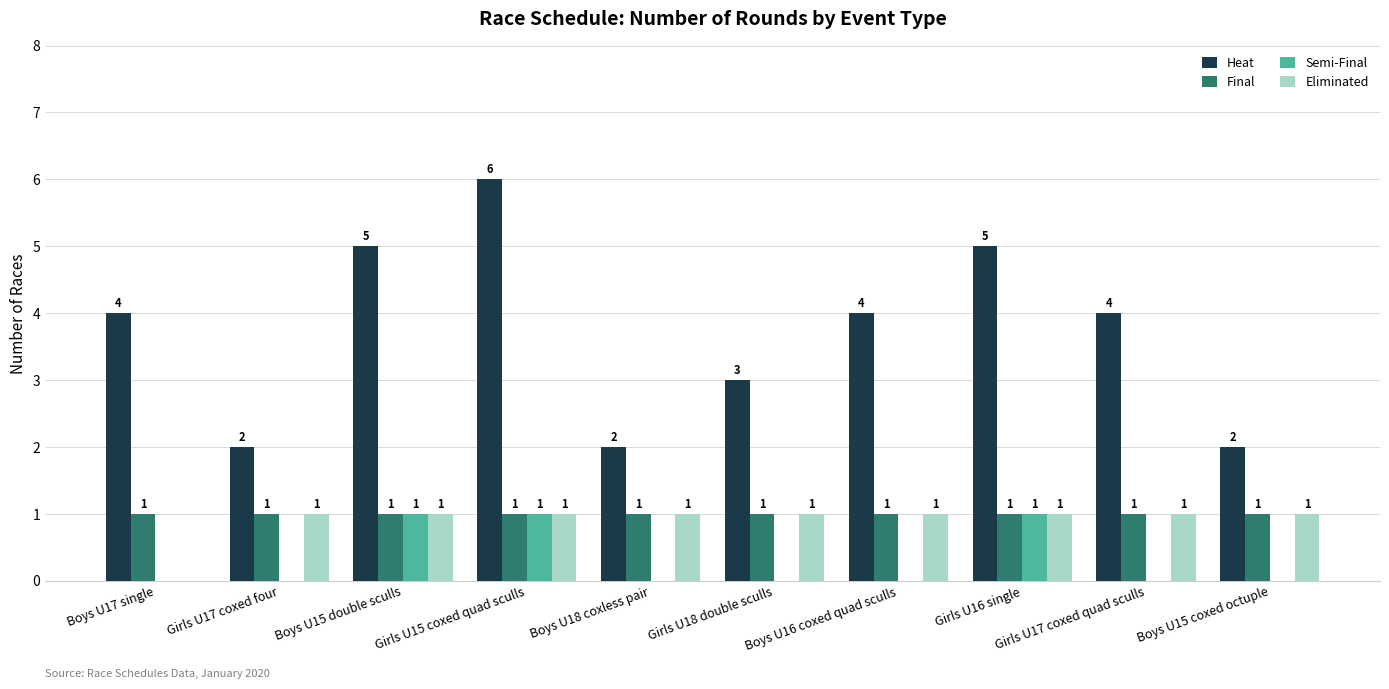

Which category has the highest value across all series?

Girls U15 coxed quad sculls